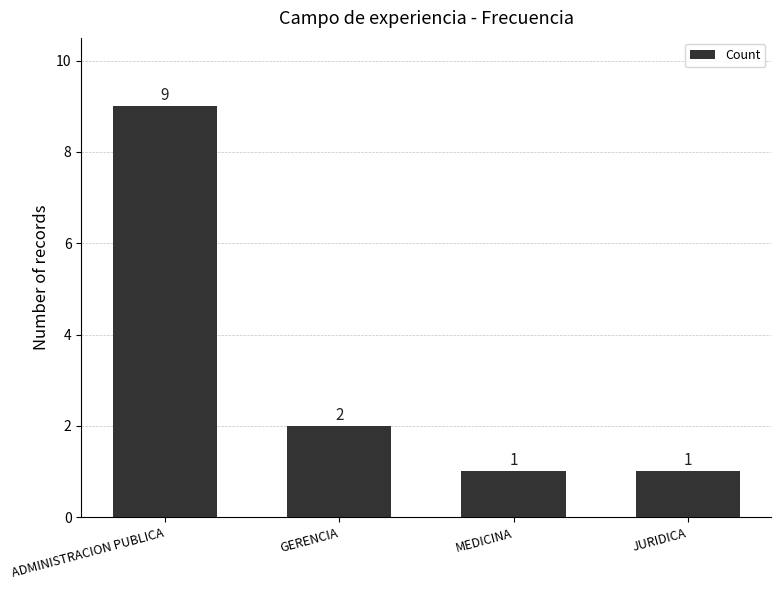

At which label is the value closest to 5?

GERENCIA